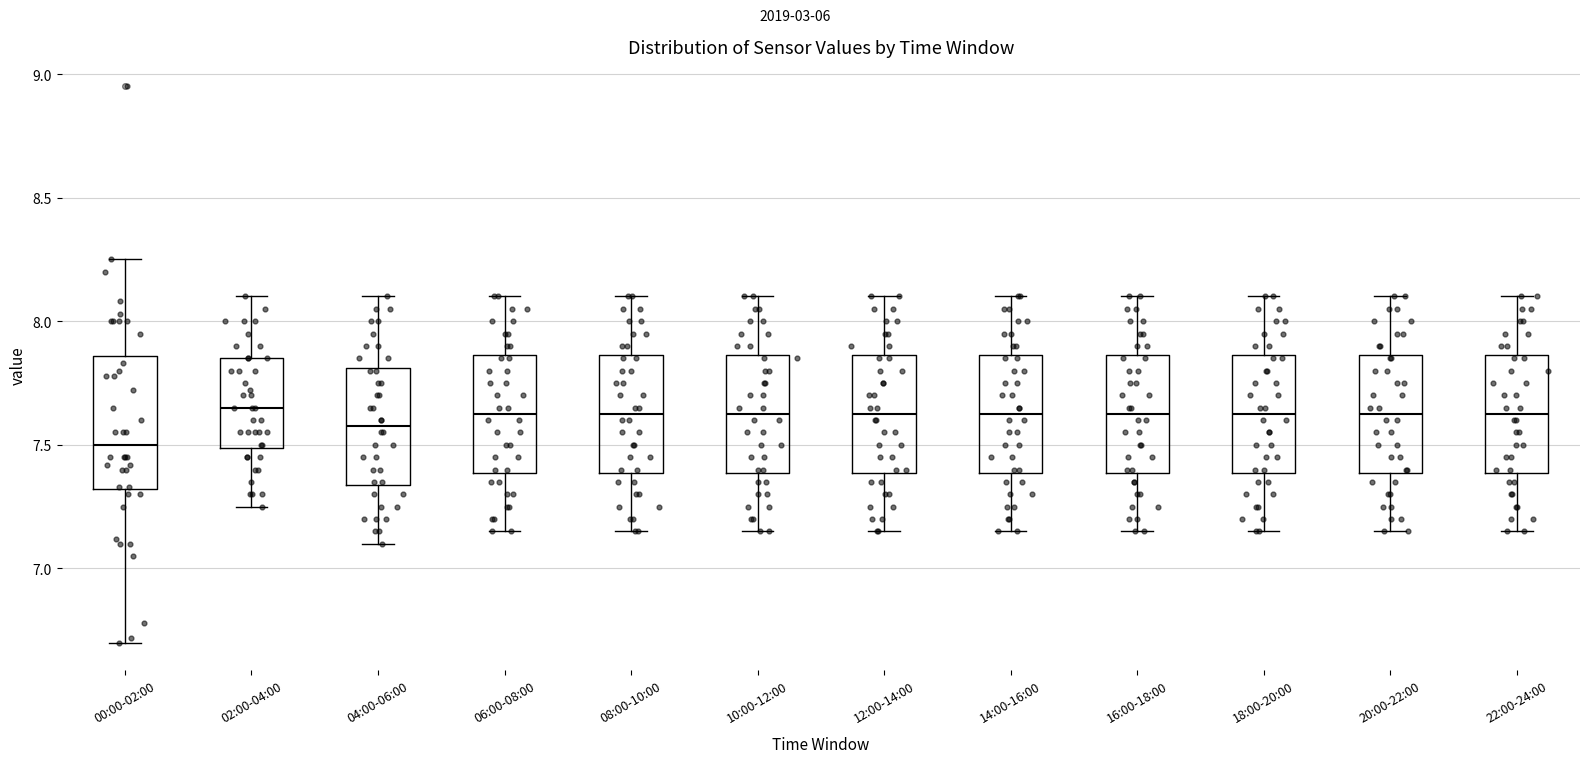

Where is the lower edge of the box for 10:00-12:00 on the y-axis? The values are not printed on the chart, so give them approximately, as read against the axis.

7.40